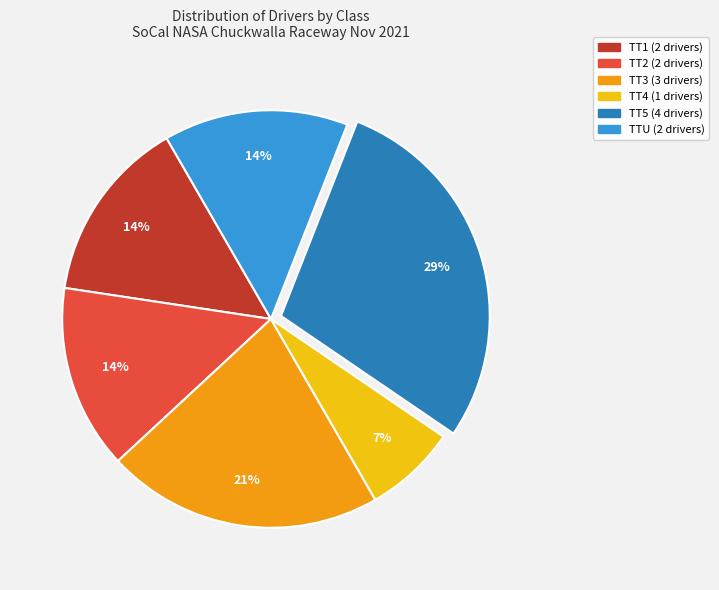

To the nearest percent, what is the combined percentage of TT4 and TT5?

36%